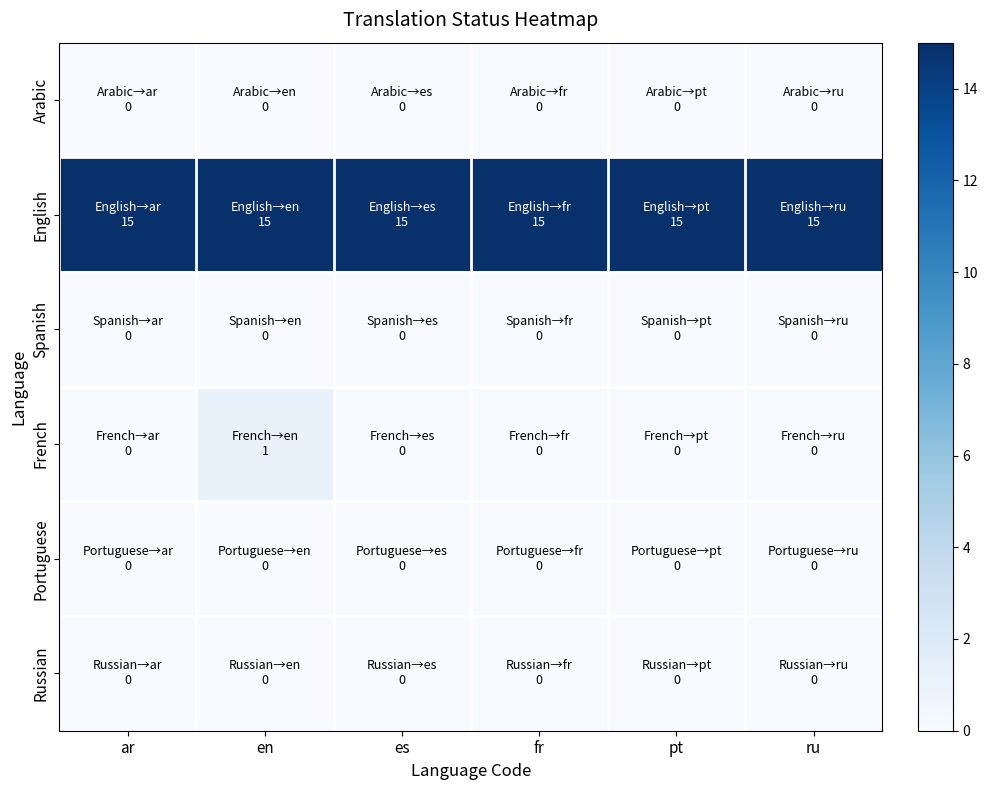

What is the maximum value shown in the chart?

15